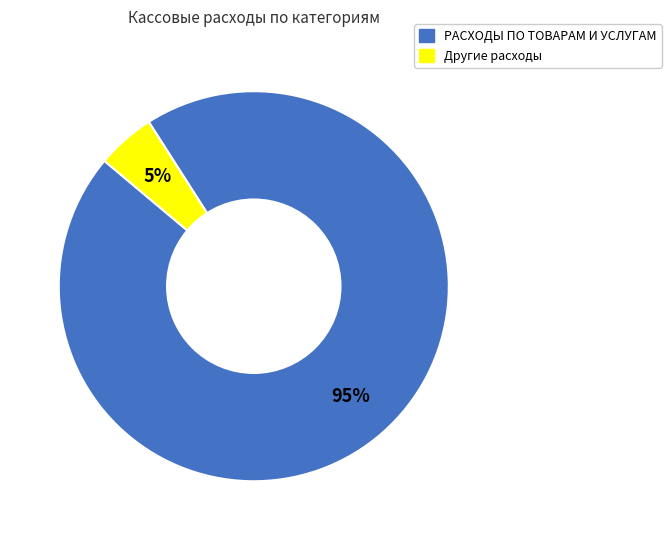

To the nearest percent, what is the difference between the largest and smallest slice percentages?

90%